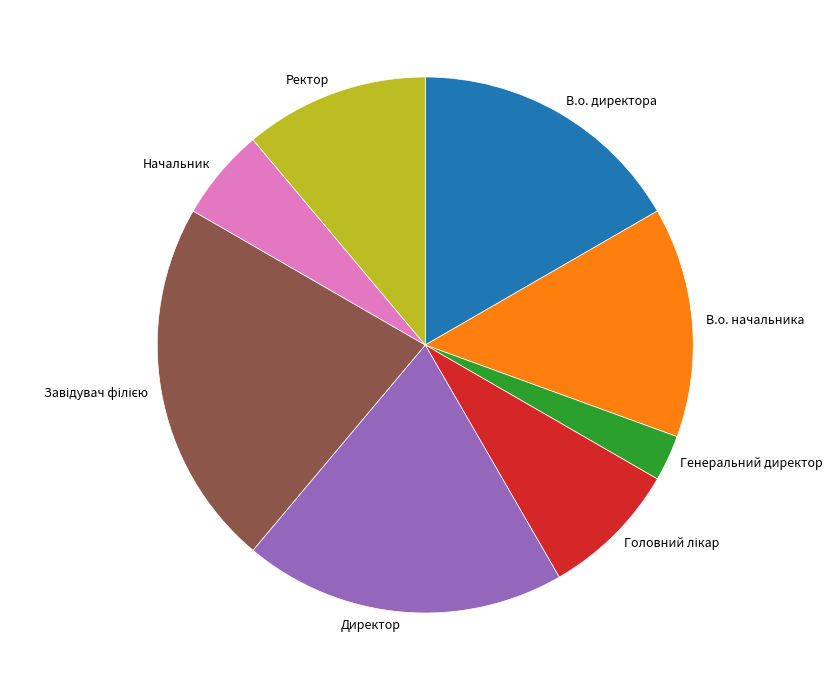

Is there any slice that represents more than half of the pie?

No